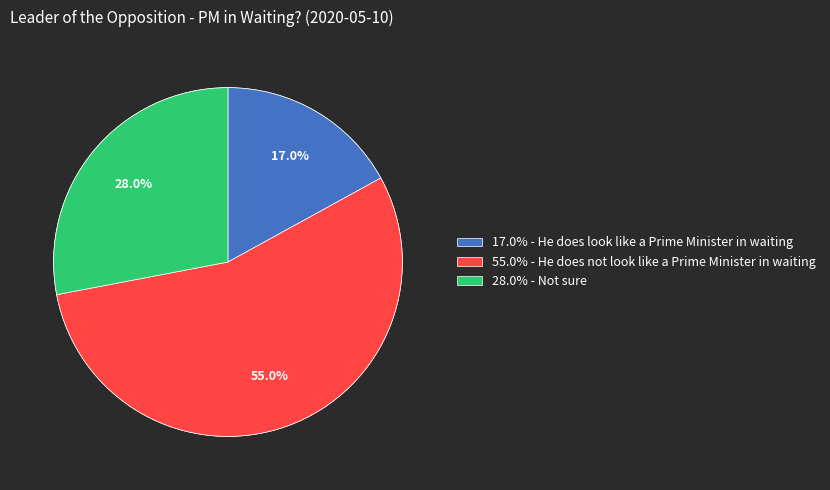

Is there a majority slice in this chart?

Yes